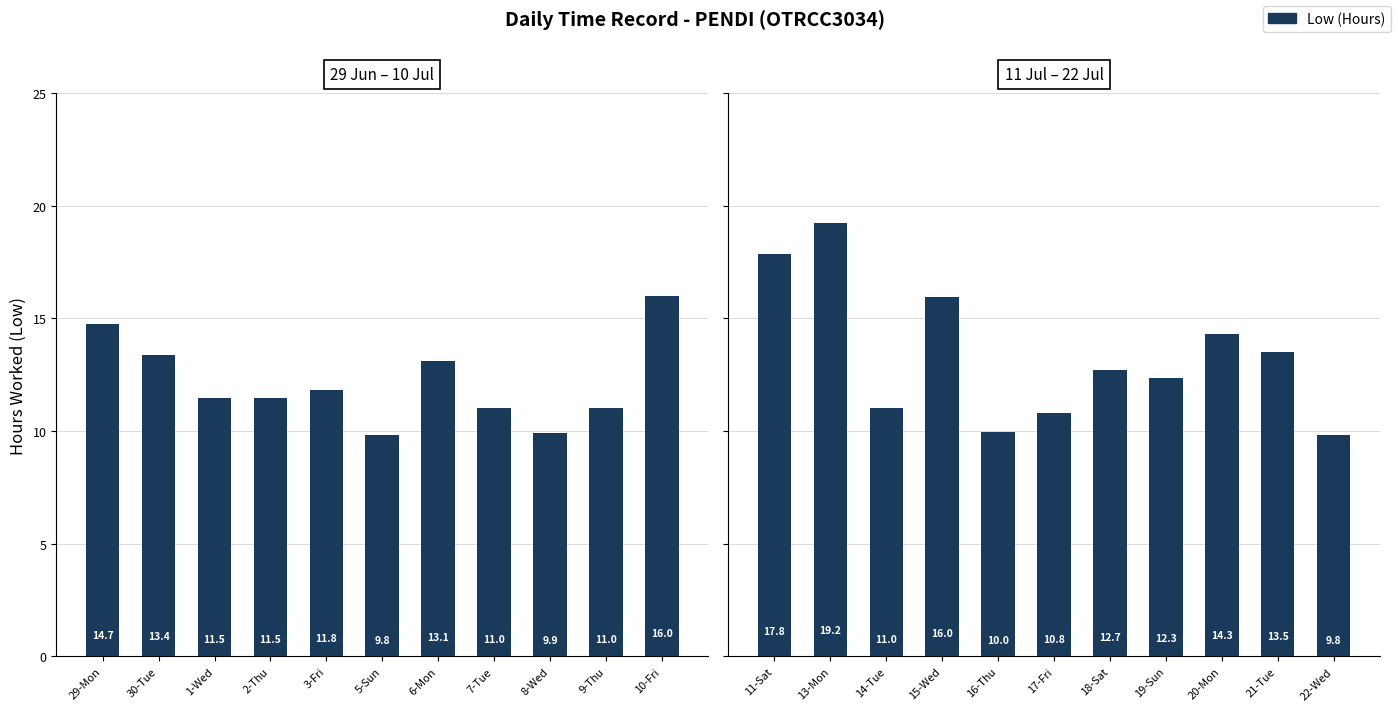

What is the difference between the second highest and minimum values?

8.0